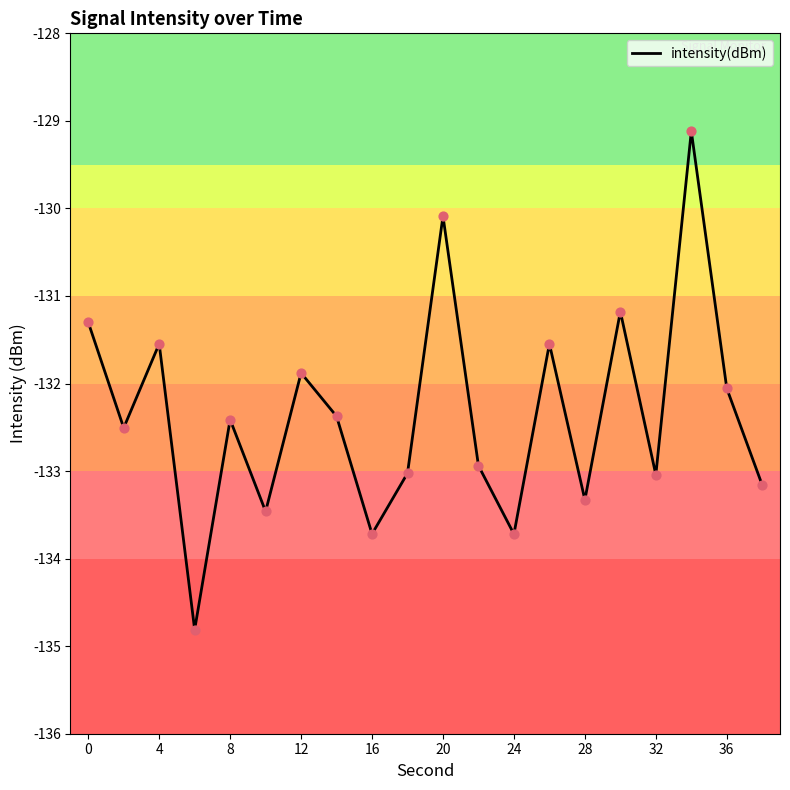

What is the difference between the maximum and minimum values?

5.7